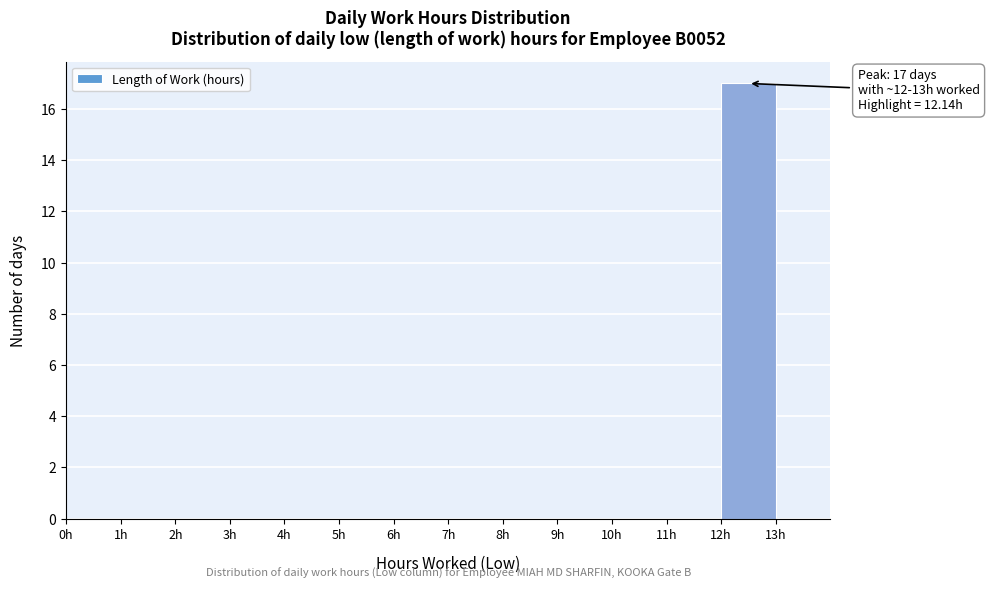

Over which range of the x-axis is the bar tallest?

12 to 13